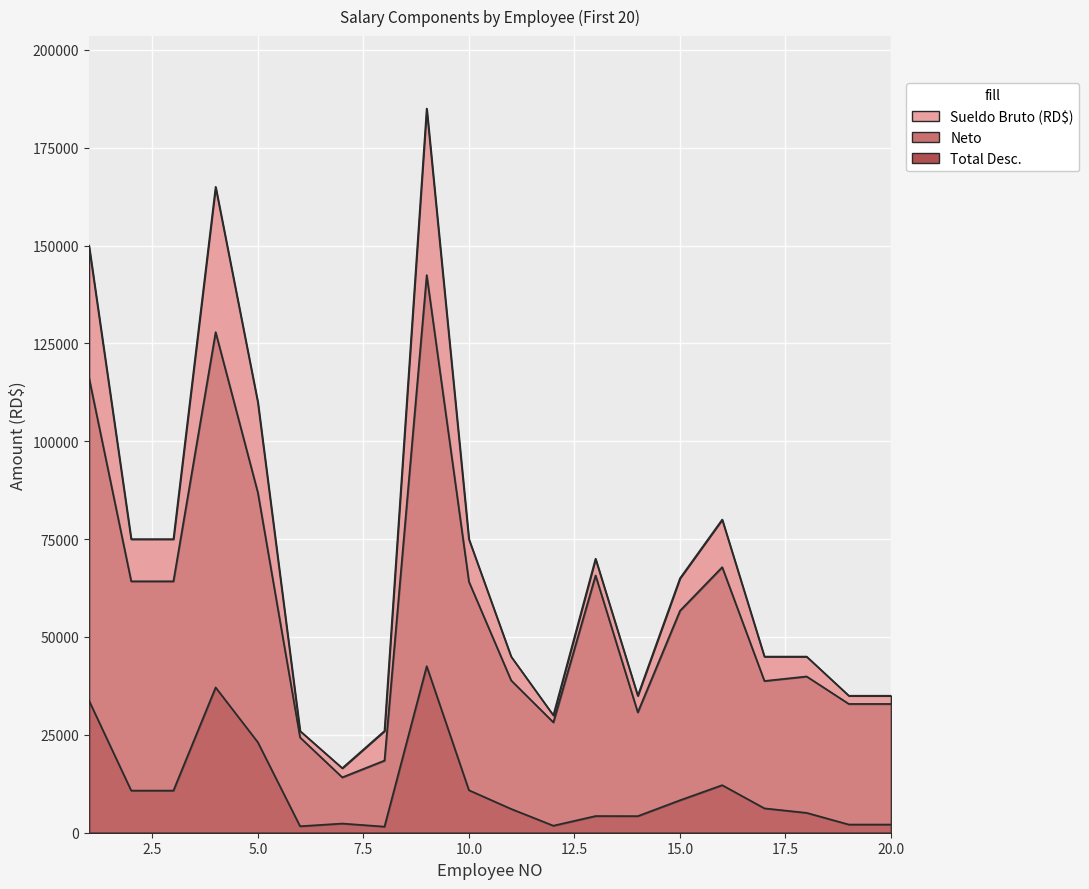

At 1, list the series in order from largest to smallest.

Sueldo Bruto (RD$), Neto, Total Desc.